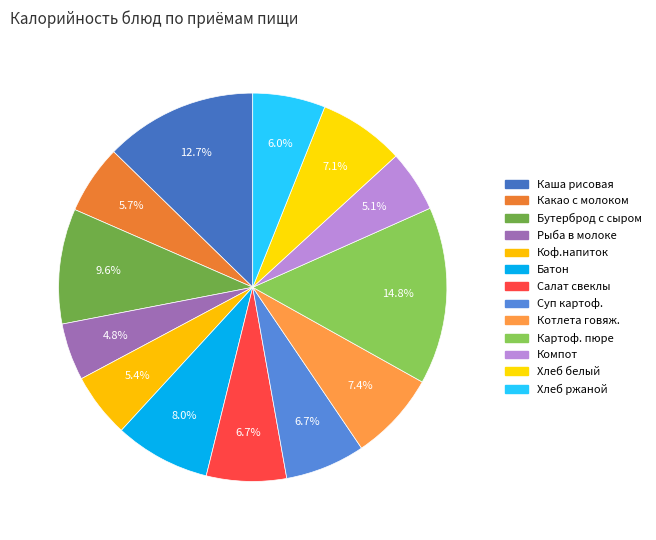

How many slices are in this pie chart?

13